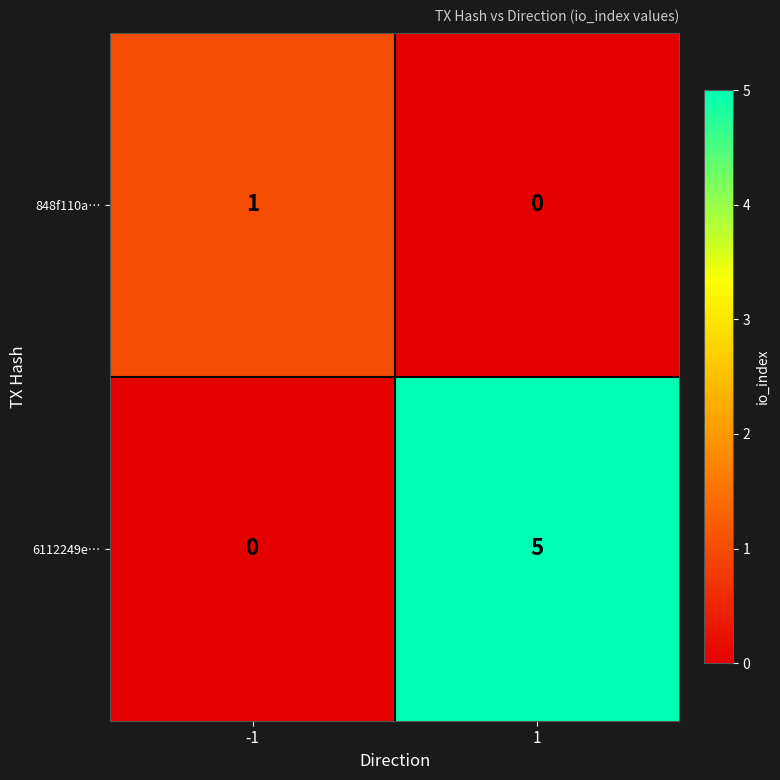

Reading left to right, list all the values displayed in this chart.

848f110a…: 1	0
6112249e…: 0	5